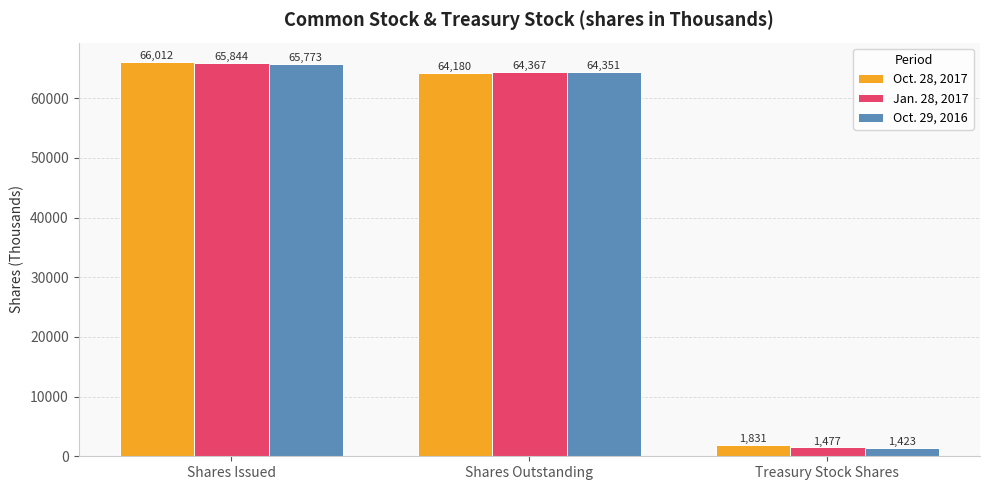

Reading left to right, transcribe all the data shown in this chart.

Oct. 28, 2017: 66012	64180	1831
Jan. 28, 2017: 65844	64367	1477
Oct. 29, 2016: 65773	64351	1423